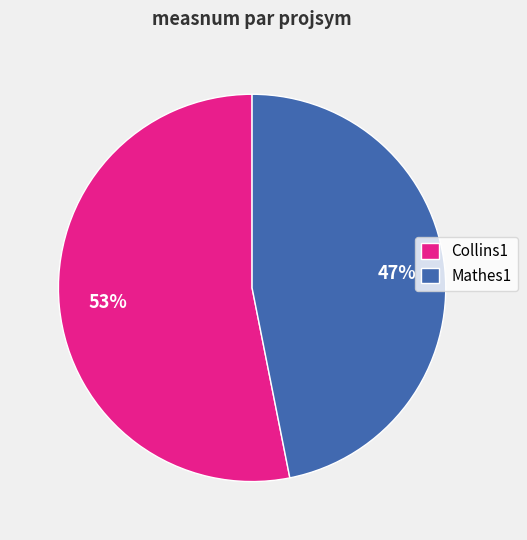

How many slices are in this pie chart?

2